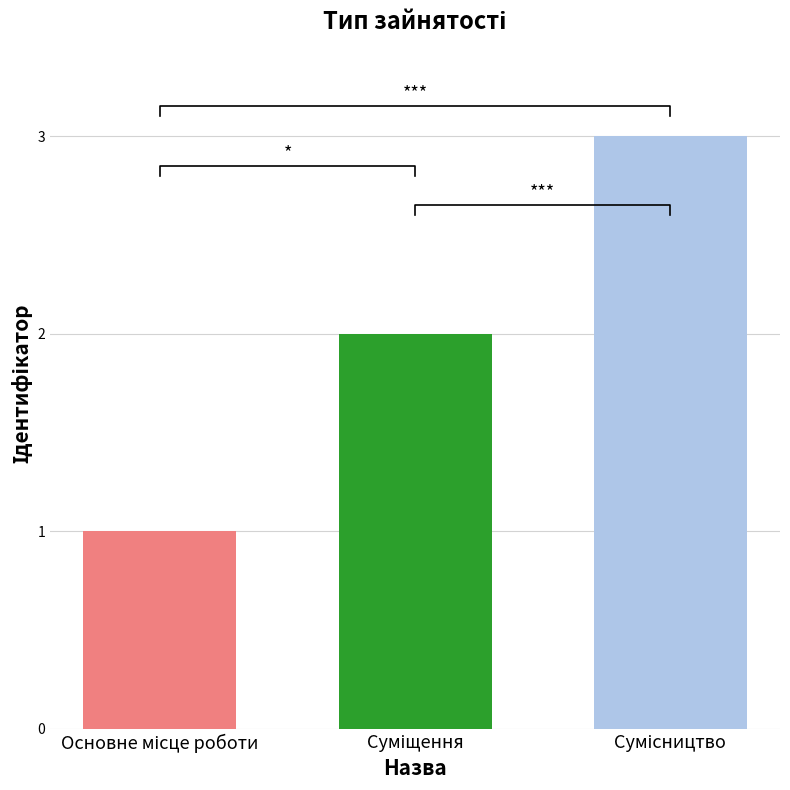

Reading left to right, extract all data points from this chart.

Основне місце роботи=1	Суміщення=2	Сумісництво=3